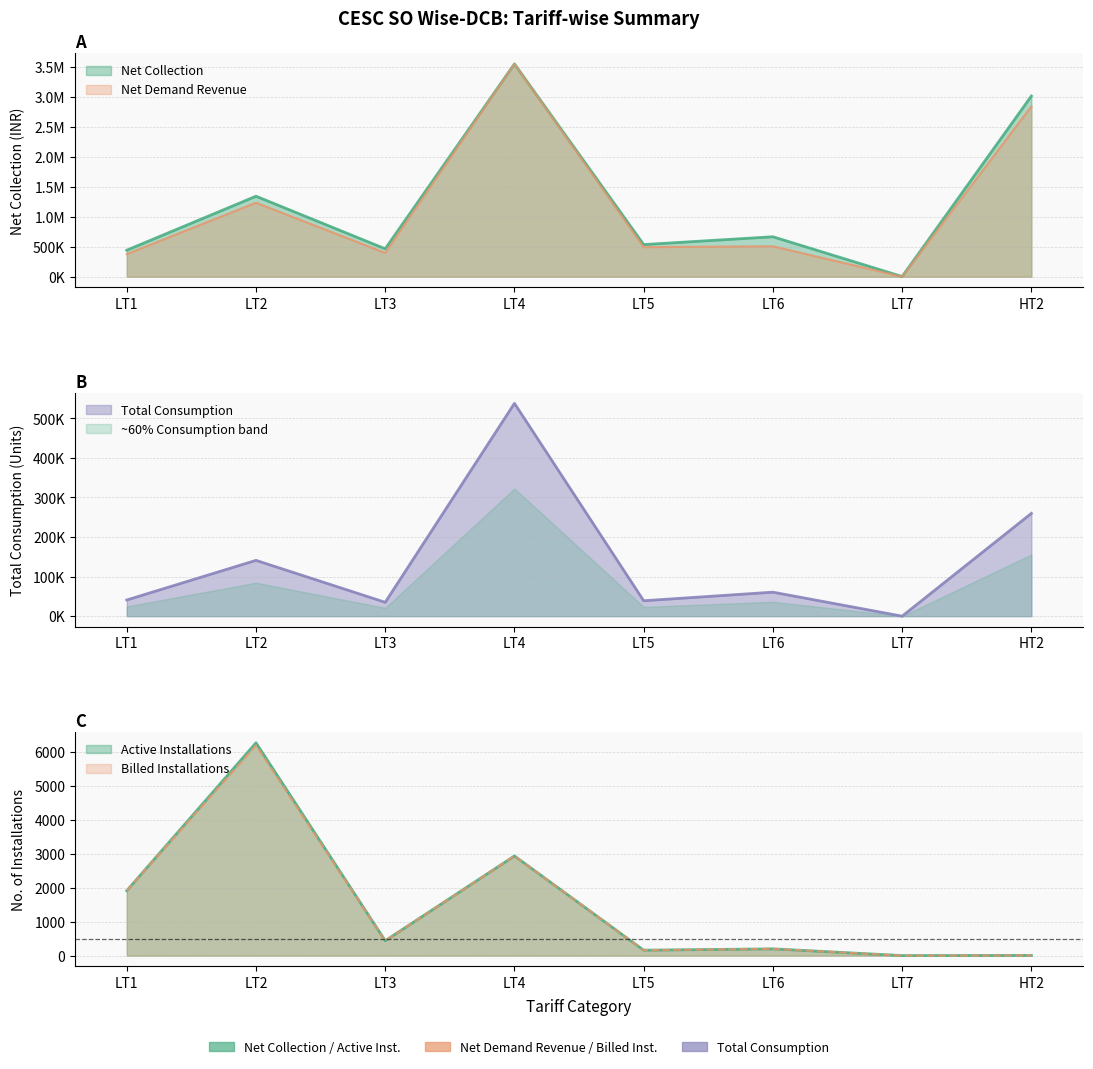

How many values in Total Consumption are above zero?

7